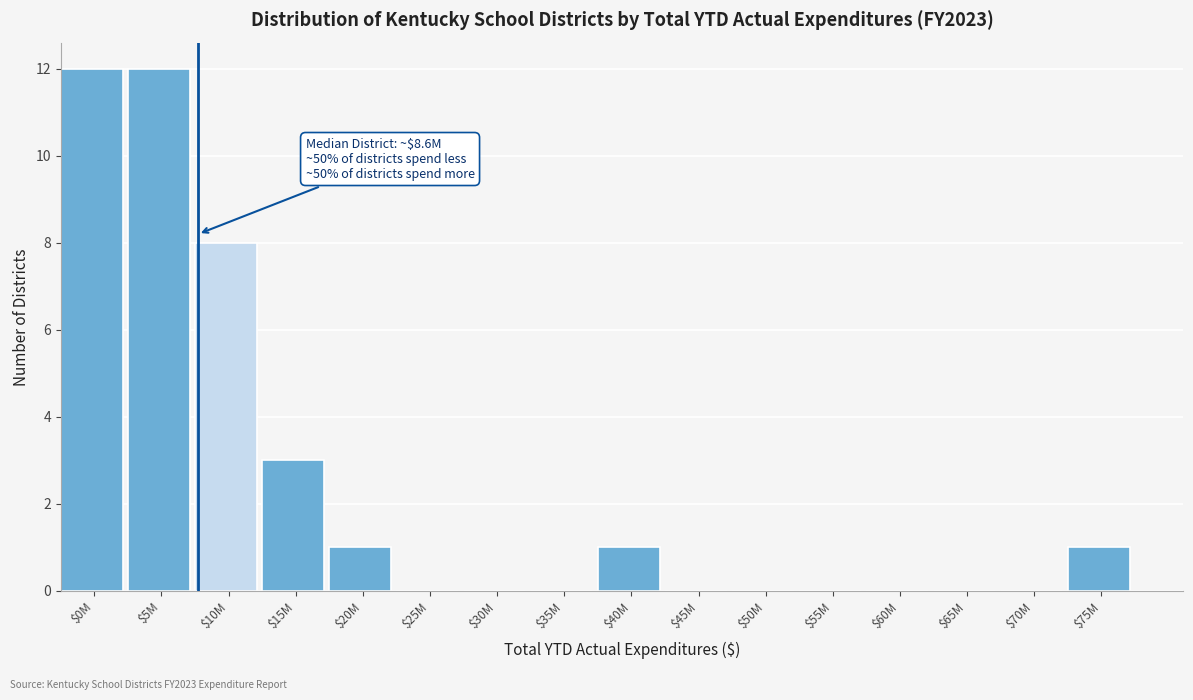

At which label is the value closest to 6?

$10M